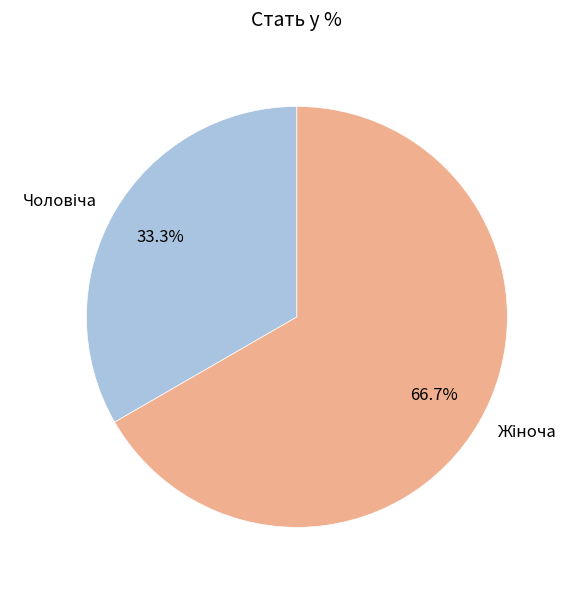

Is there any slice that represents more than half of the pie?

Yes